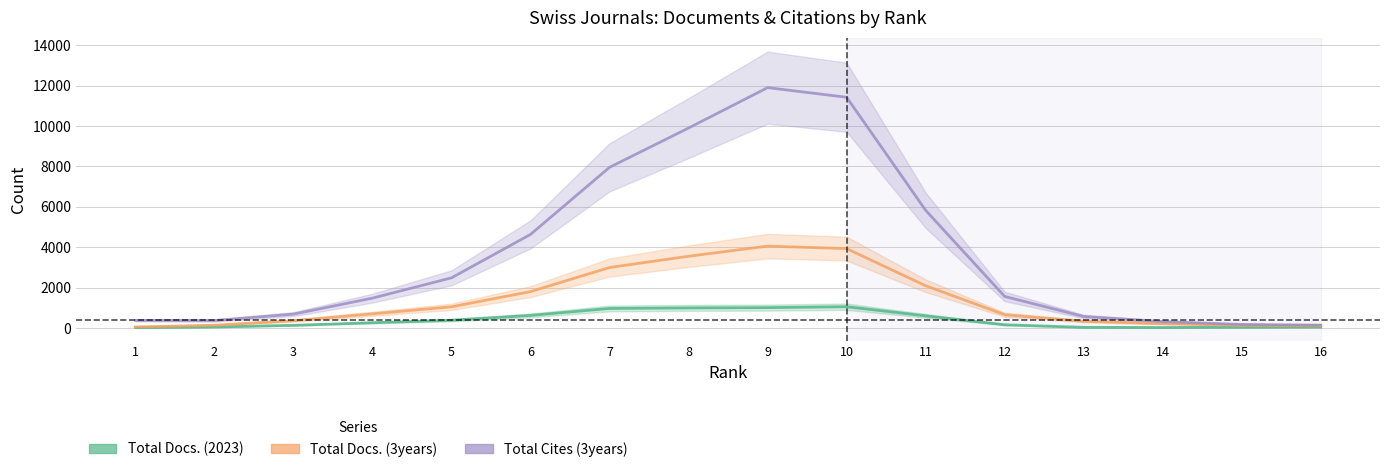

What is the average value of the Total Docs. (3years) series?

1382.6